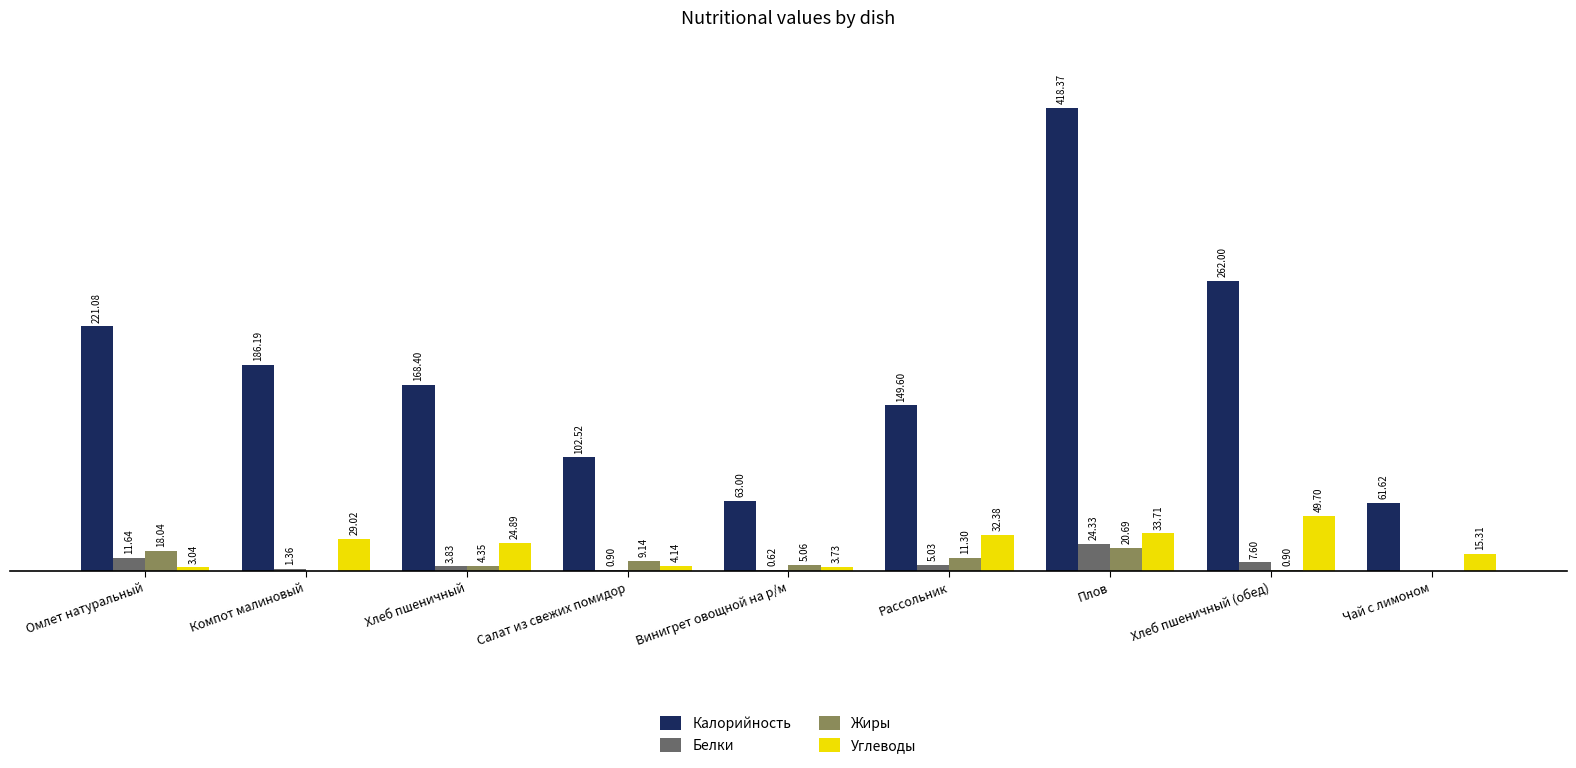

Is the value of Калорийность at Компот малиновый greater than the value of Углеводы at Салат из свежих помидор?

Yes